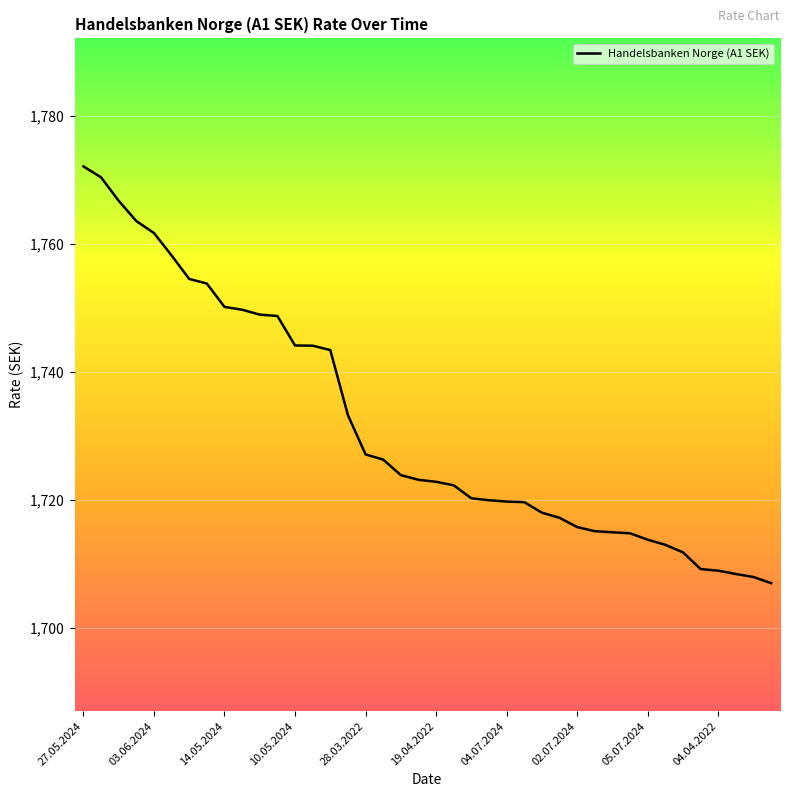

How many lines are shown in the chart?

1